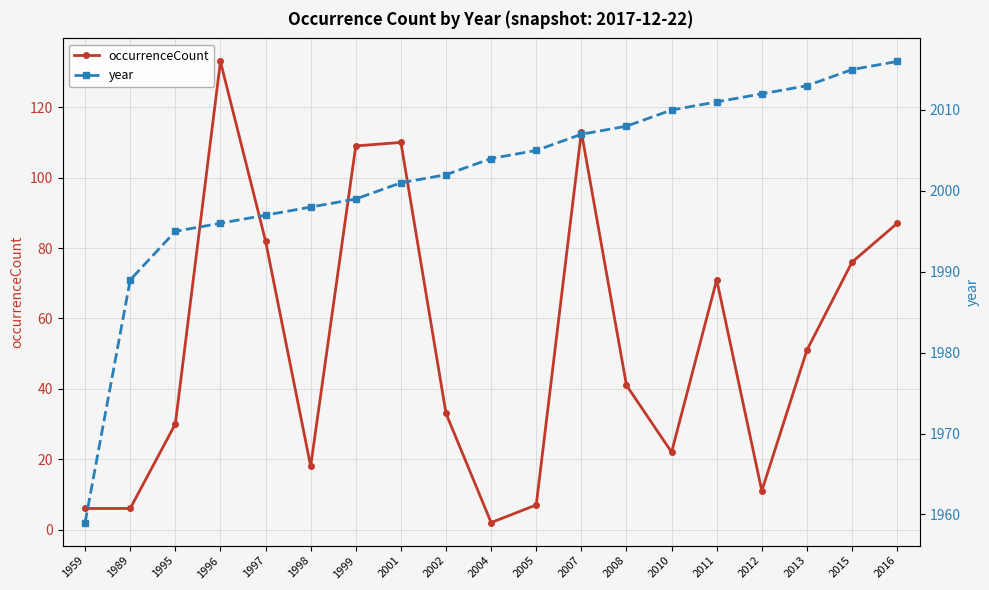

Rank the series at 2008 from lowest to highest value.

occurrenceCount, year